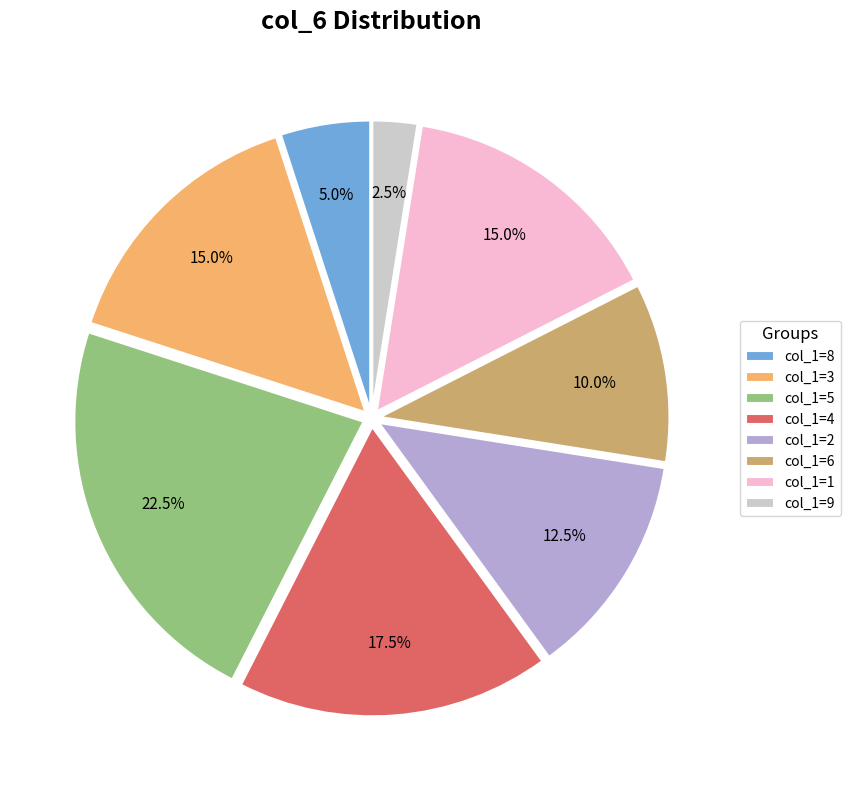

Which category has the smallest portion of the pie?

col_1=9